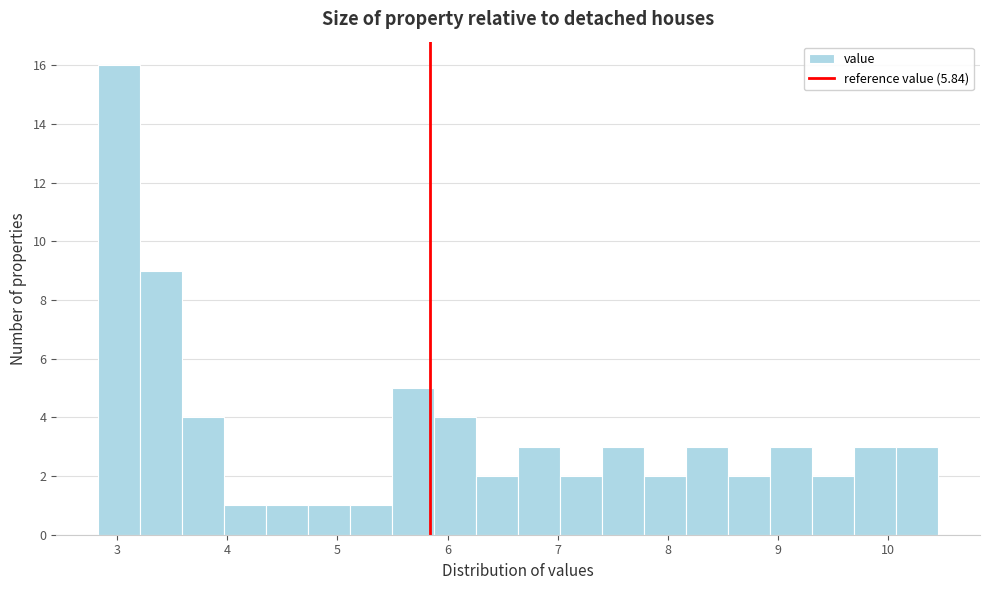

Read against the x-axis, roughly where is the centre of the tallest bar?

3.0